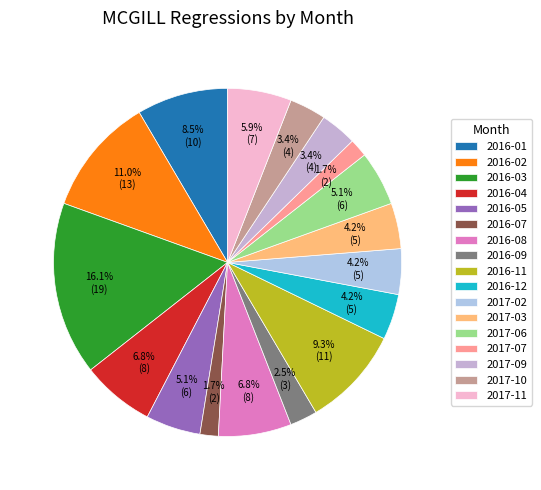

Count the number of slices in the pie.

17